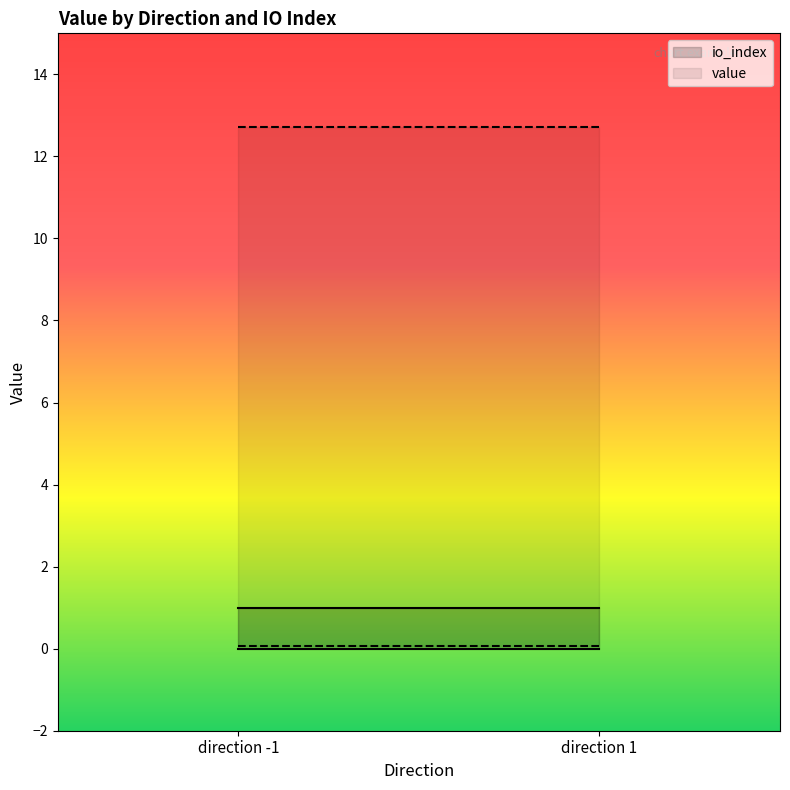

At -1, list the series in order from smallest to largest.

io_index, value